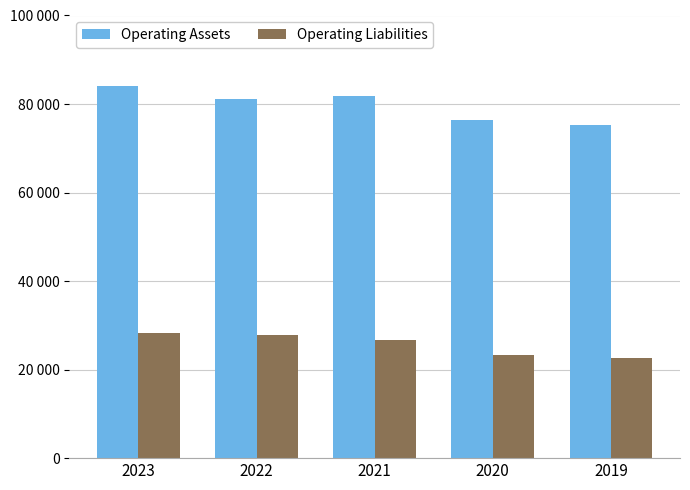

Reading left to right, list all the values displayed in this chart.

Operating Assets: 84040	81132	81729	76382	75206
Operating Liabilities: 28159	27788	26733	23219	22520